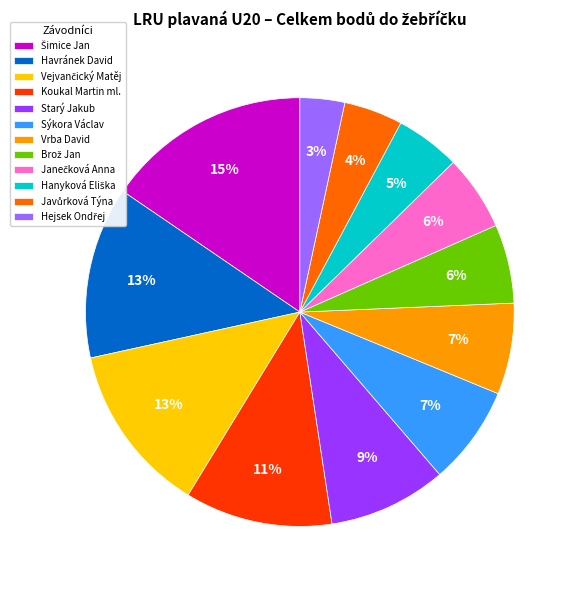

To the nearest percent, what percentage of the pie is Havránek David?

13%